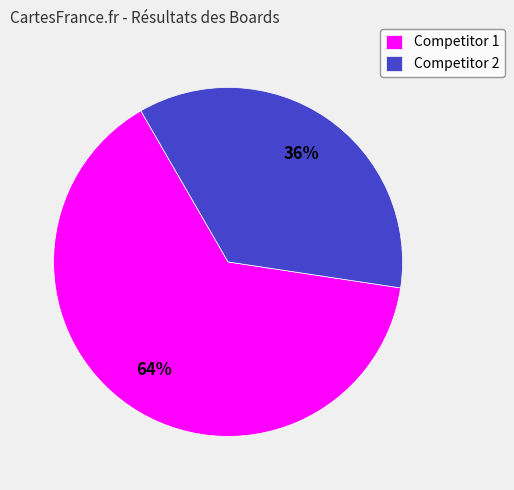

Is the sum of Competitor 2 and Competitor 1 greater than half?

Yes